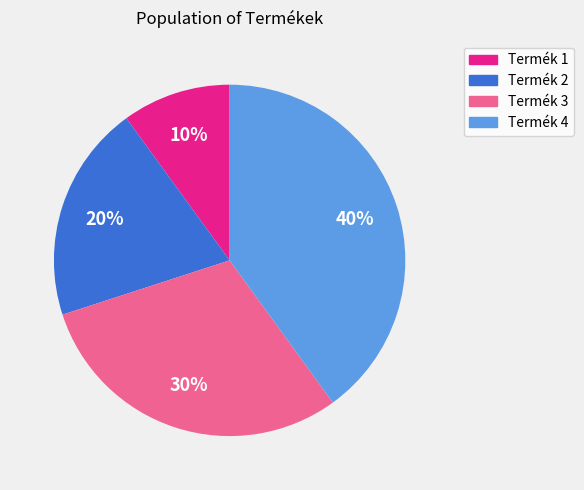

Which category has the biggest portion of the pie?

Termék 4